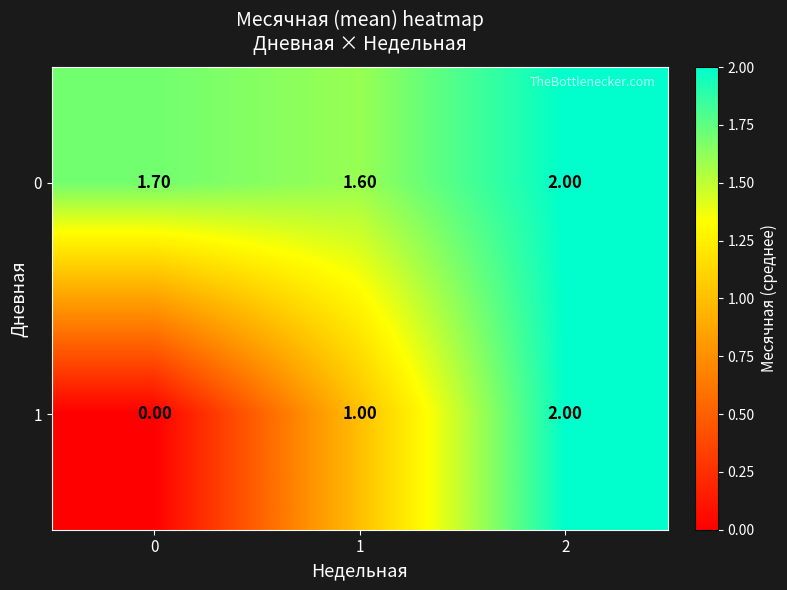

Which series has the largest range (max minus min)?

1